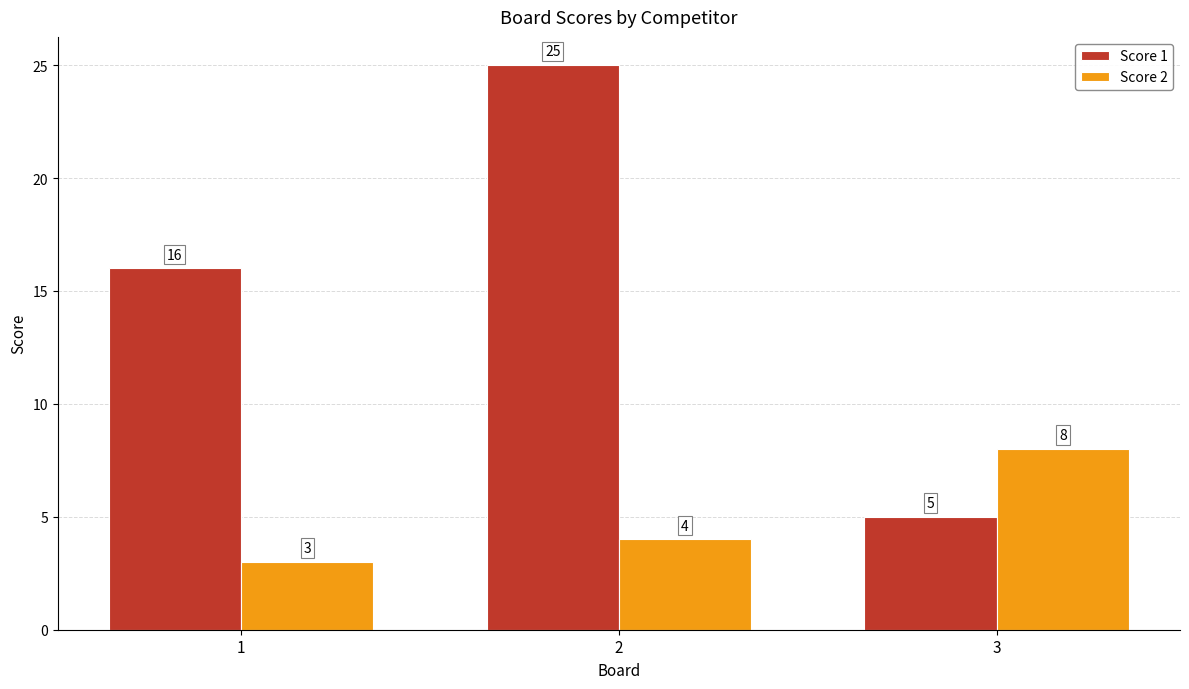

What is the minimum value for Score 2?

3